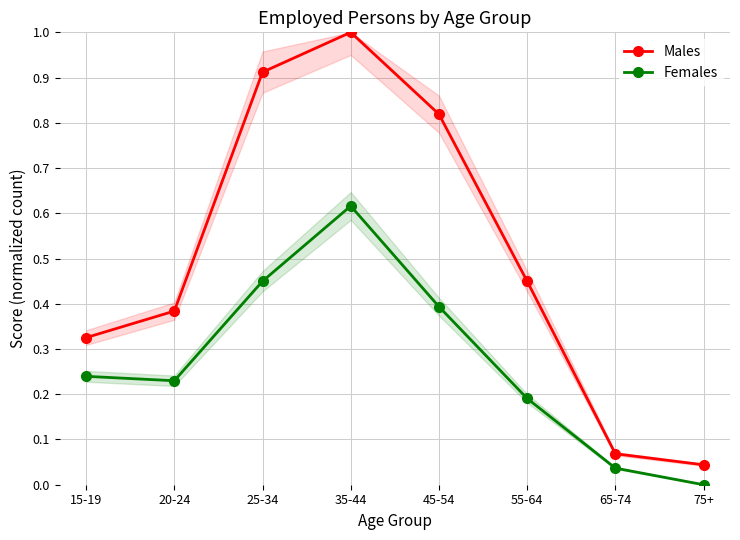

Is it true that Females equals 0.4 at 15-19?

False